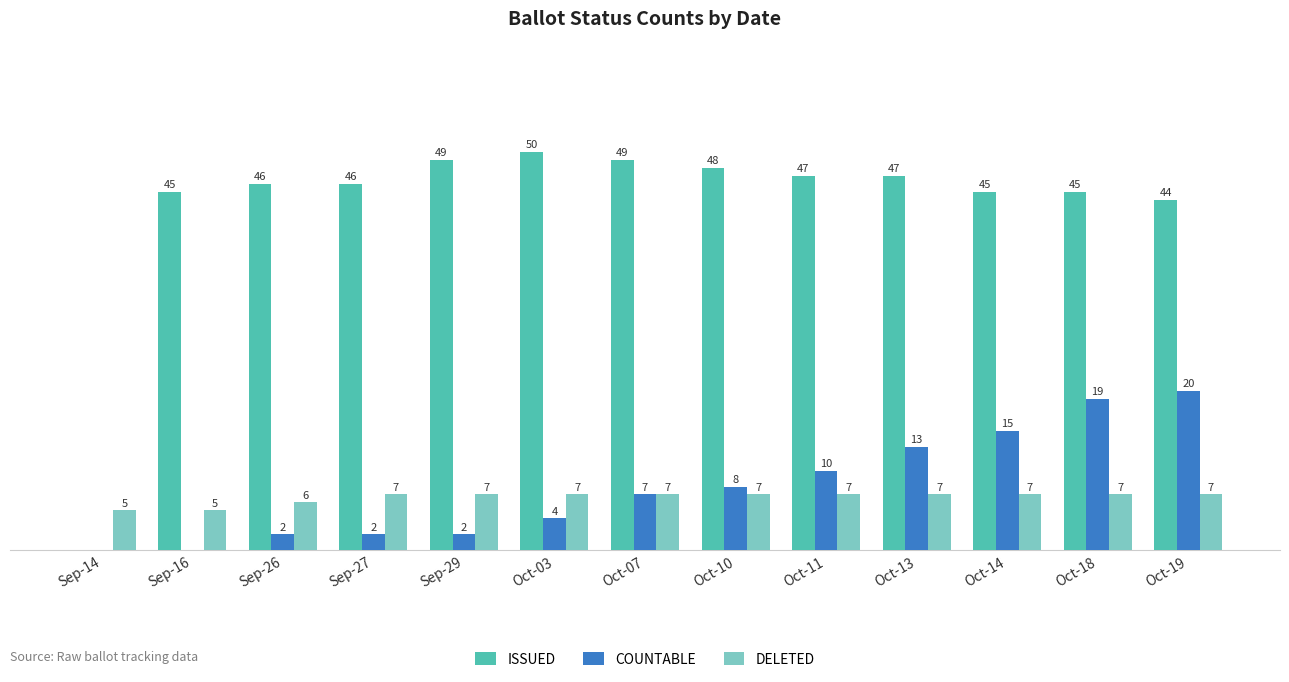

Which series has the largest total across all categories?

ISSUED